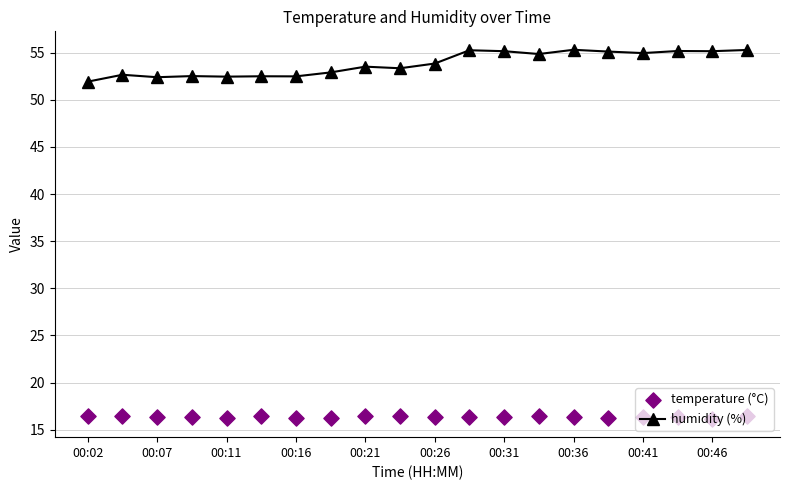

Which series has the largest Y range (max minus min)?

humidity (%)